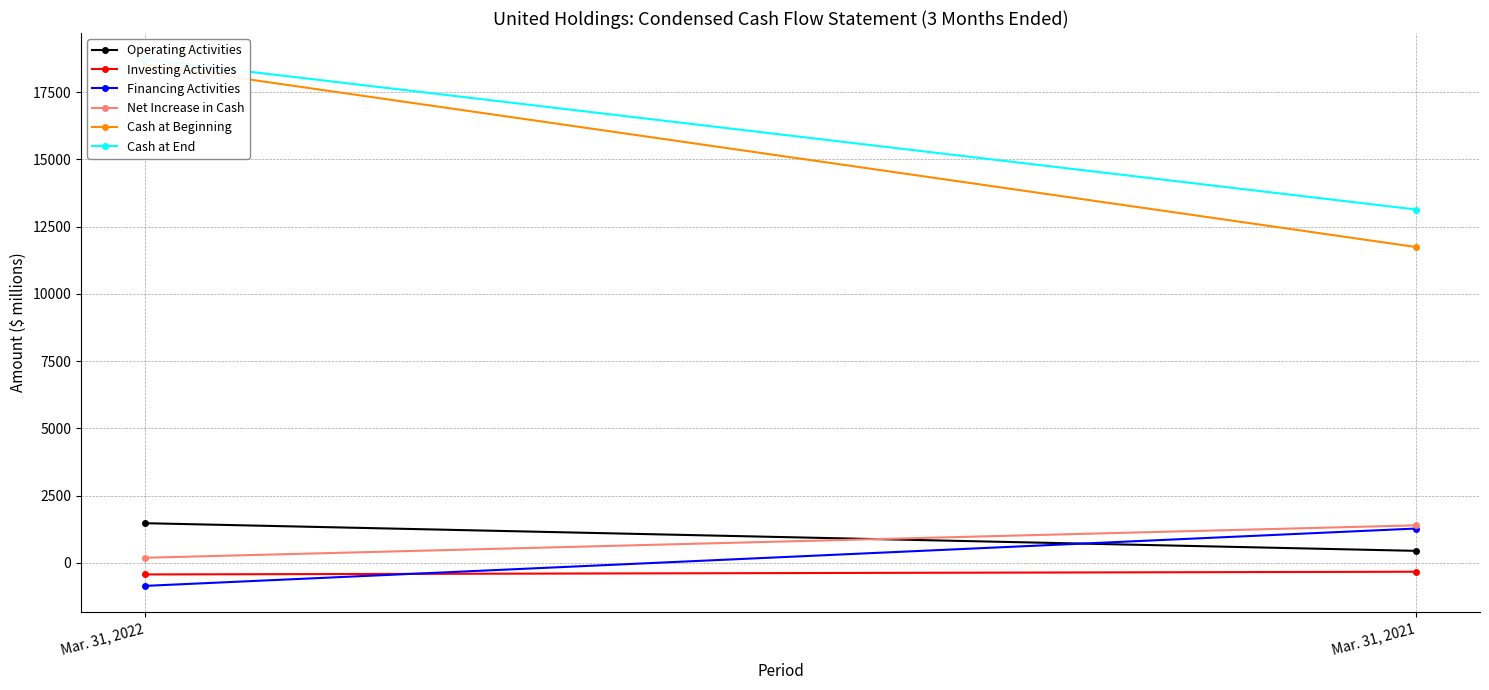

Is this an area chart (filled region under the line)?

No